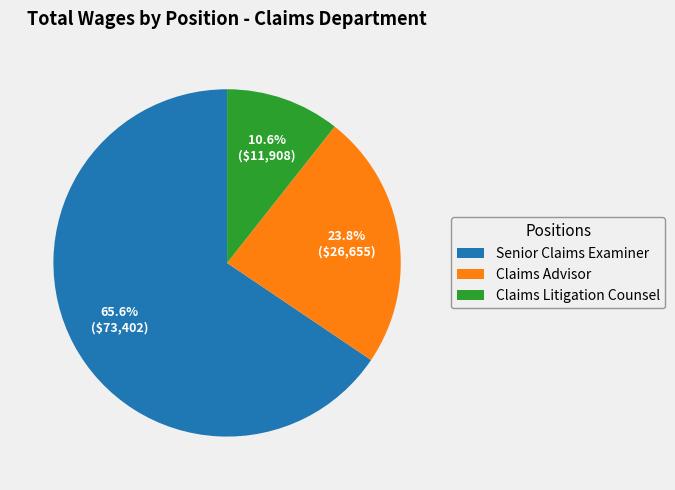

Which slice is the smallest?

Claims Litigation Counsel